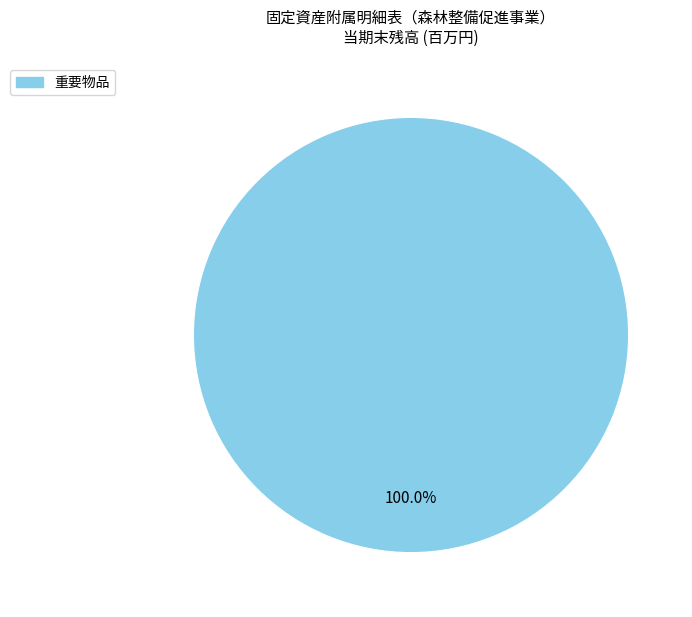

Is there a majority slice in this chart?

Yes